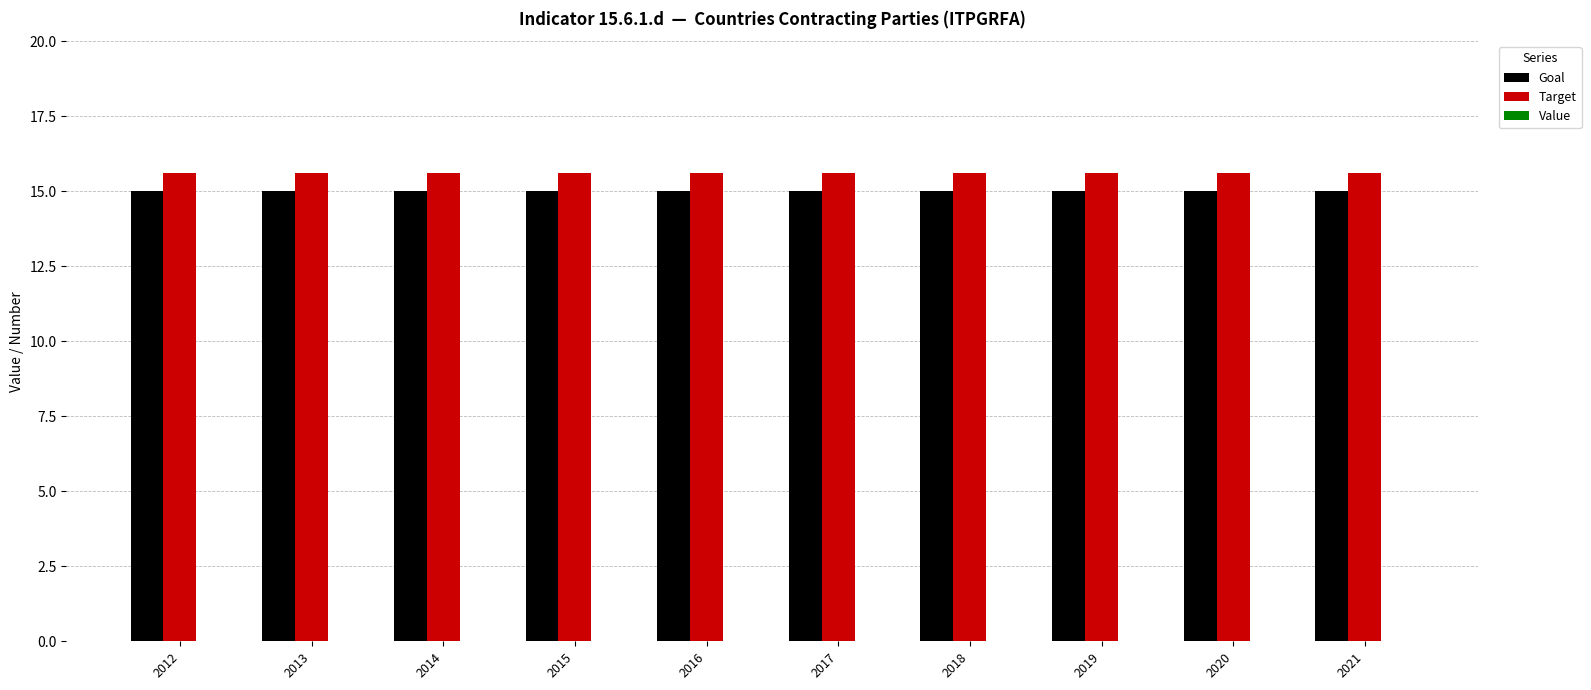

The Goal series shows 15.0 at 2013. True or false?

True